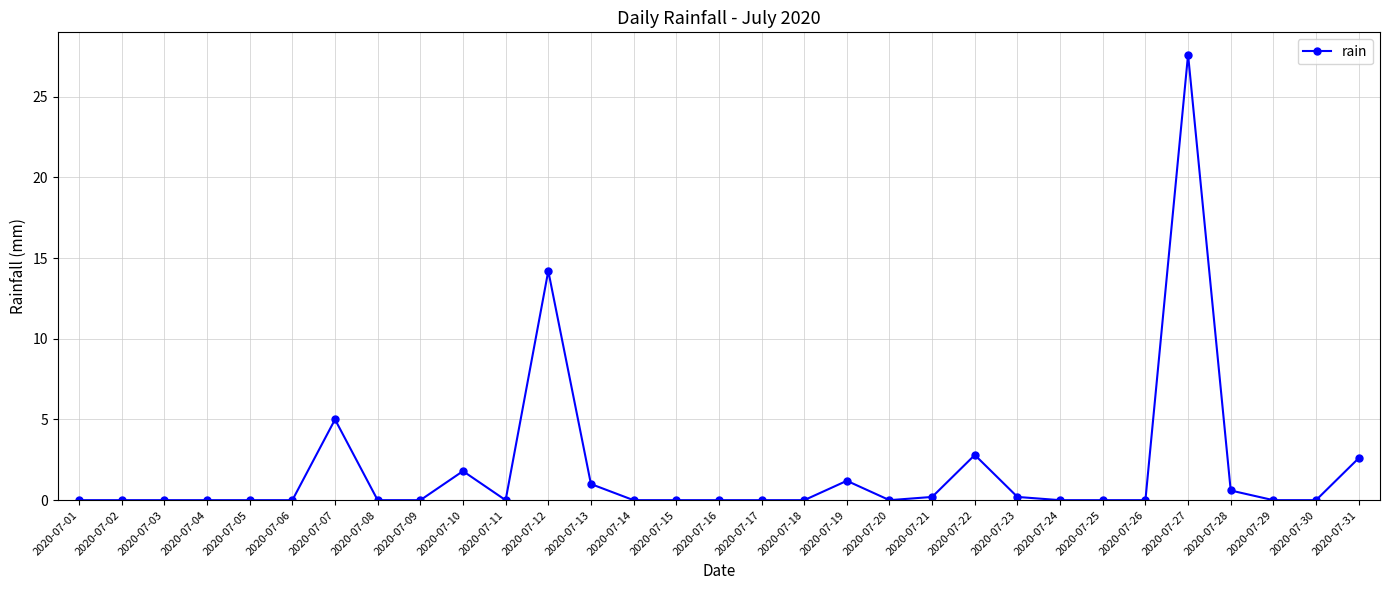

What is the sum of all values?

57.2